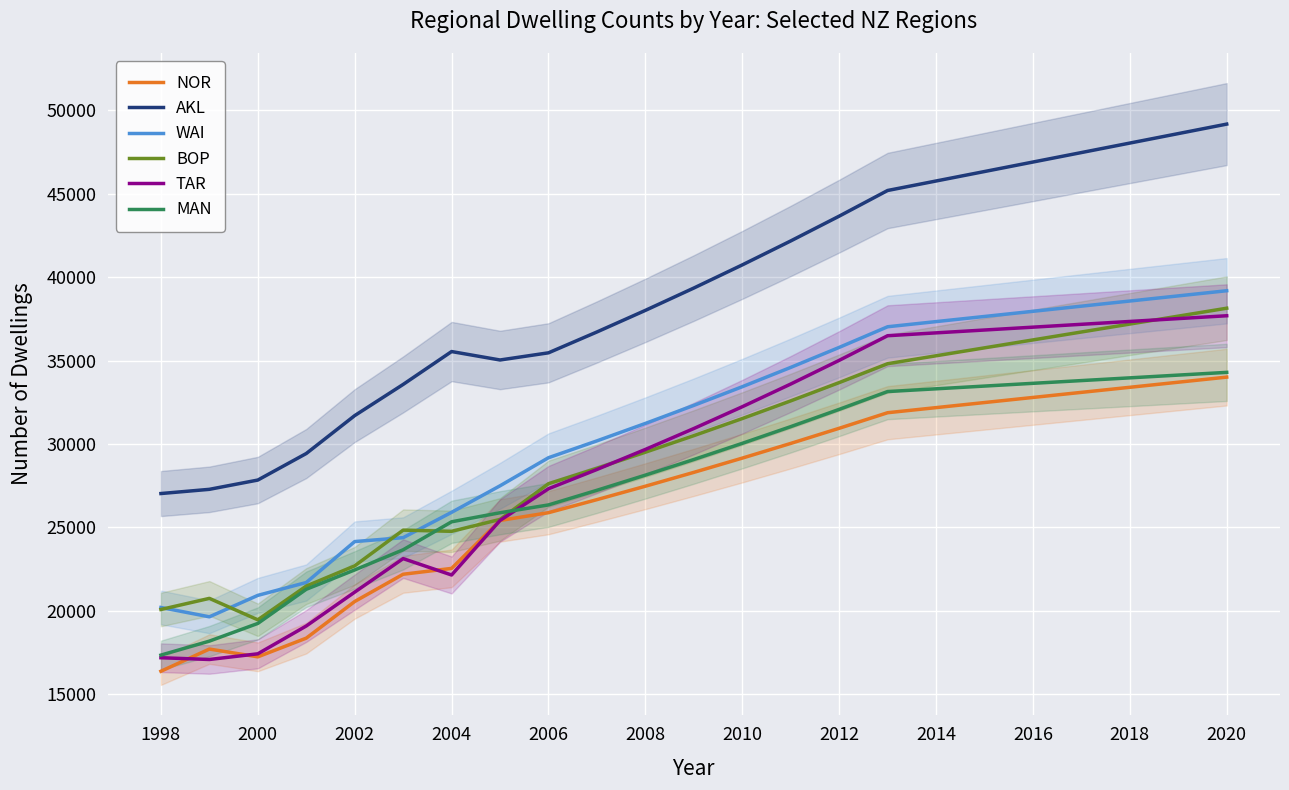

Is this an area chart (filled region under the line)?

No